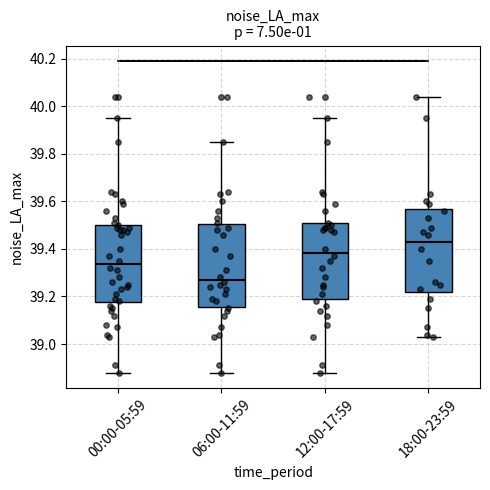

Which box's median line is the lowest?

06:00-11:59